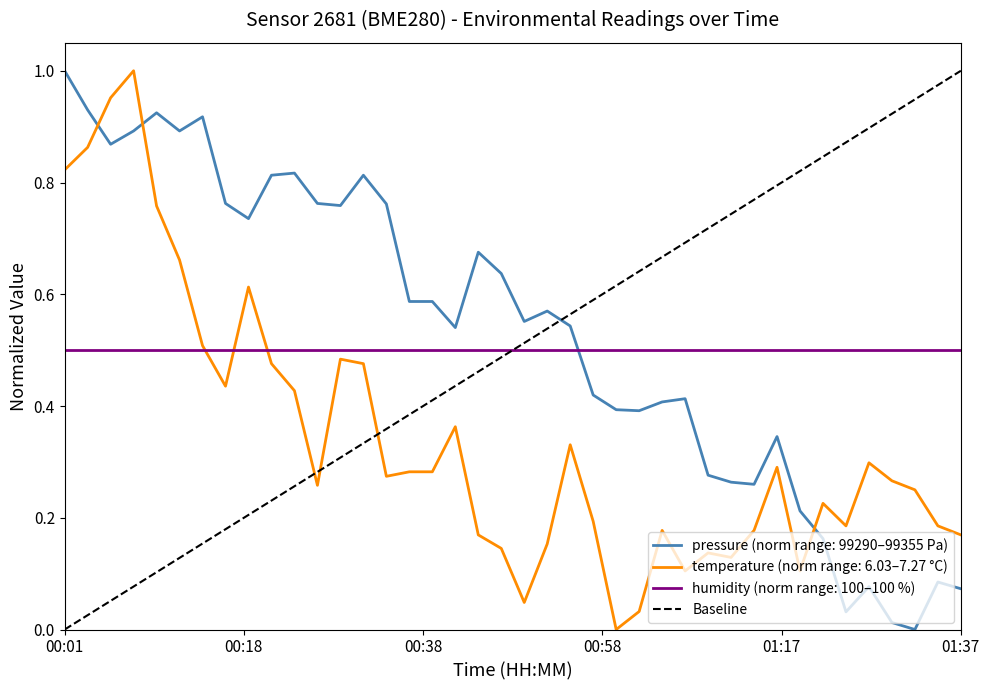

What is the difference between the maximum and minimum values?

1